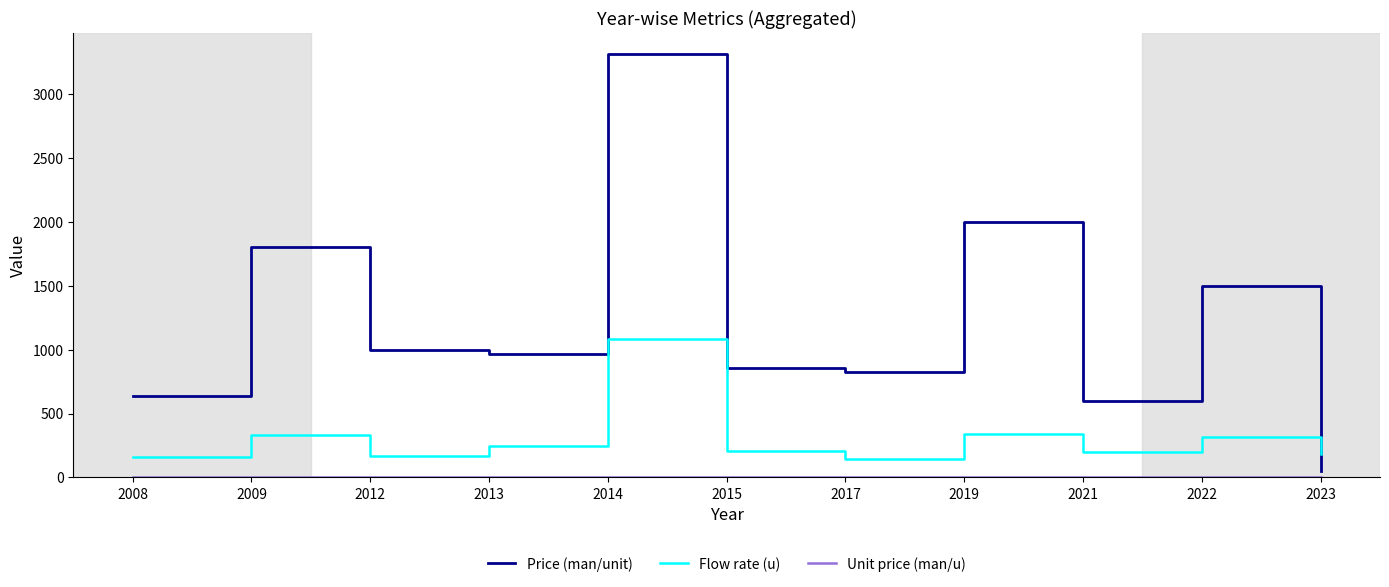

Which series has the largest range (max minus min)?

Price (man/unit)